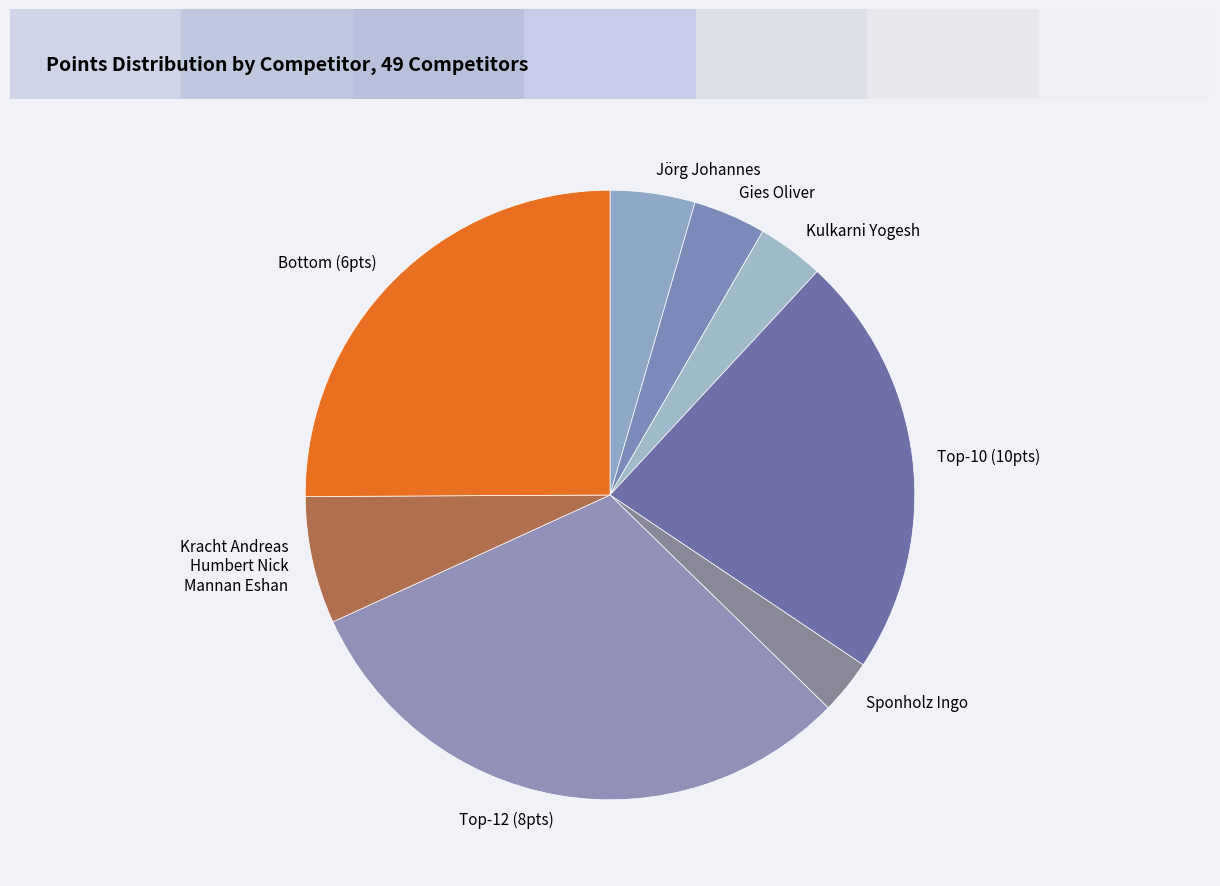

Is Jörg Johannes the majority of the pie?

No